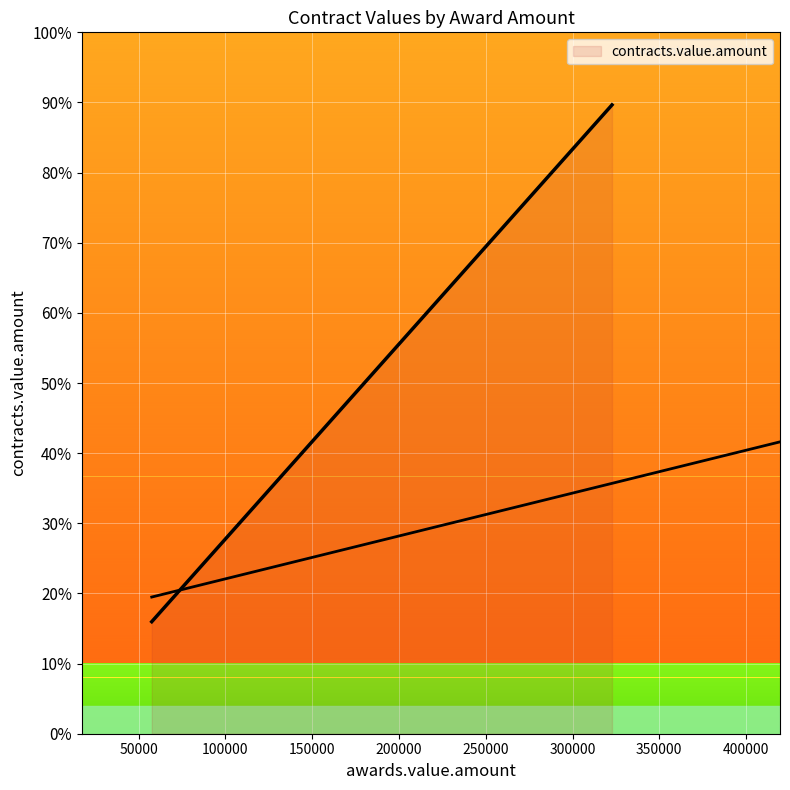

Approximately how many times larger is the value at 322750 compared to 220000?

1.5